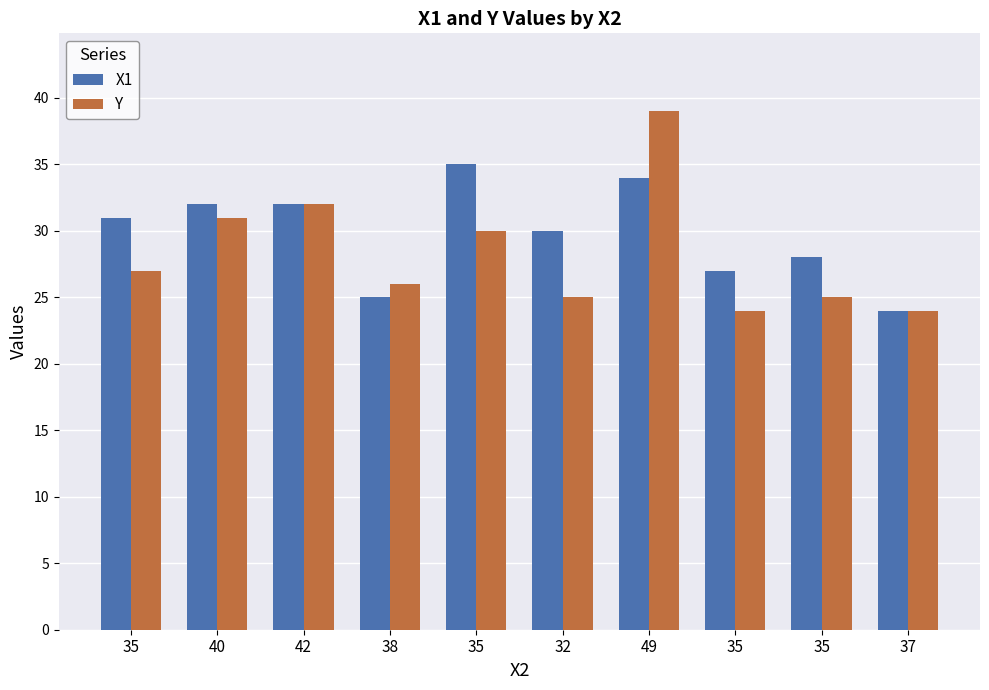

Count the number of categories in the chart.

10